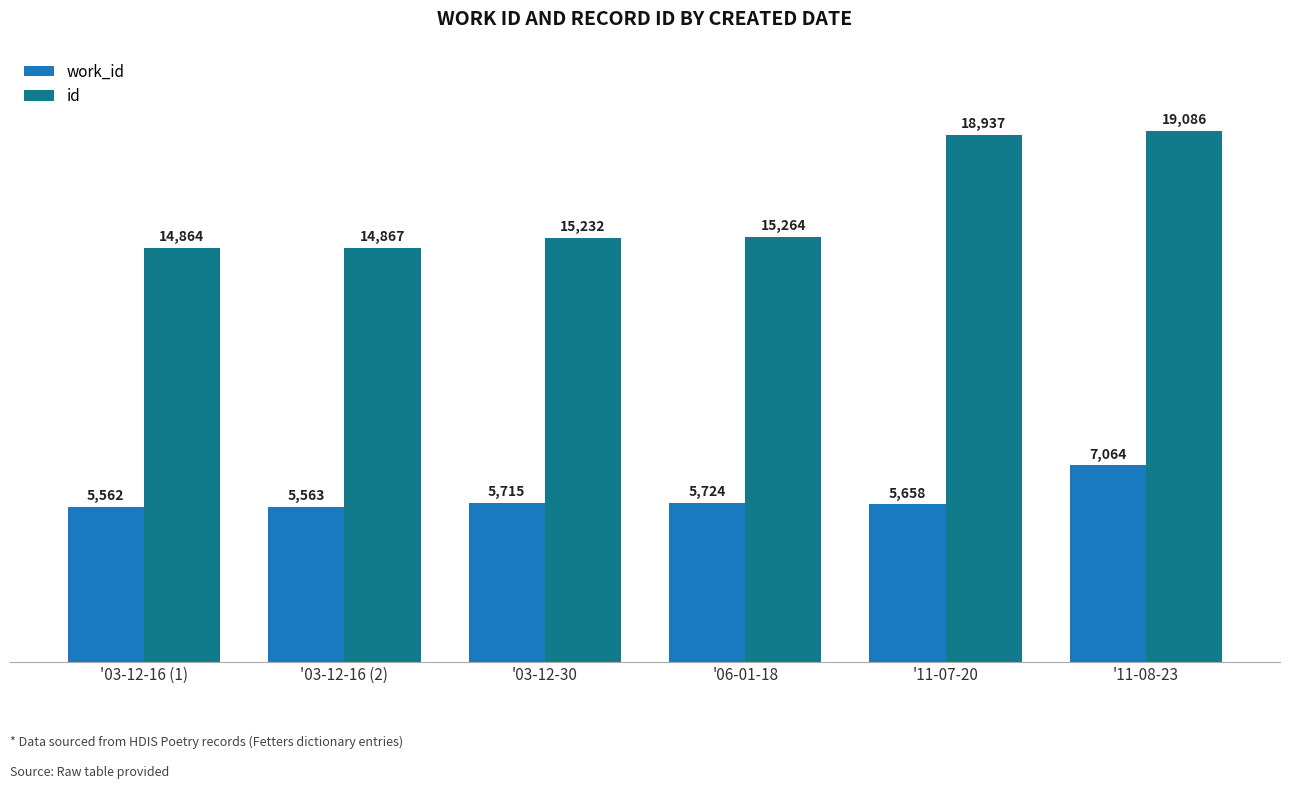

How many bars are there in total?

12